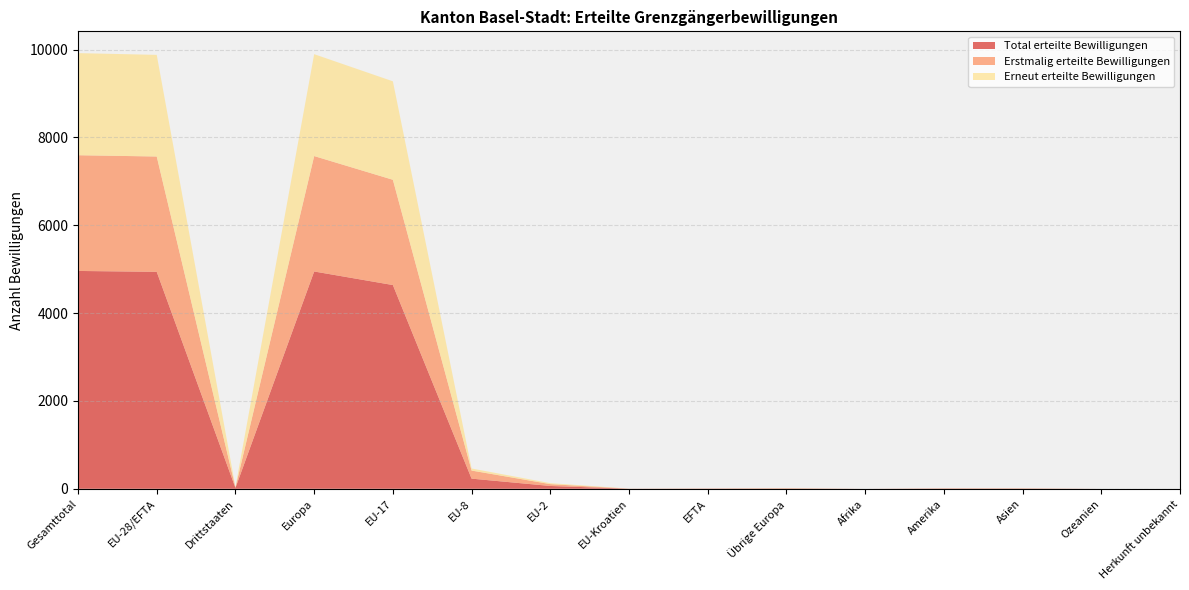

Reading right to left, what are all the values shown in this chart?

Total erteilte Bewilligungen: 0	0	6	6	0	8	4	2	64	231	4639	4948	20	4940	4960
Erstmalig erteilte Bewilligungen: 0	0	3	4	0	2	3	0	42	184	2397	2628	9	2626	2635
Erneut erteilte Bewilligungen: 0	0	3	2	0	6	1	2	22	47	2242	2320	11	2314	2325